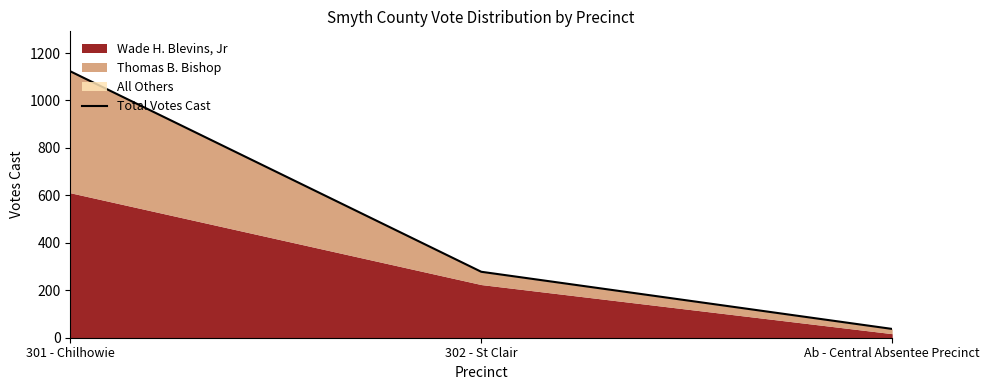

What is the maximum value shown in the chart?

1123